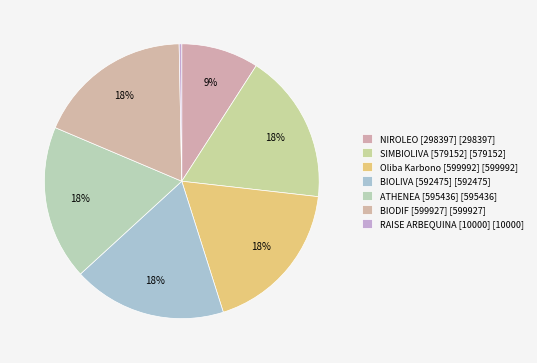

To the nearest percent, what is the difference between the largest and smallest slice percentages?

18%